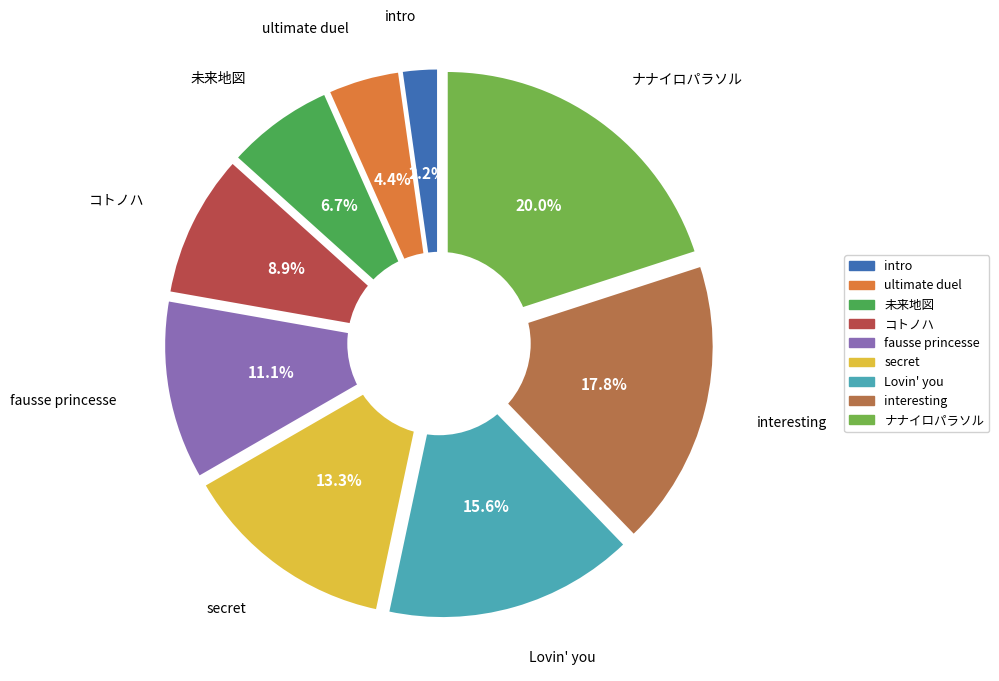

Count the number of slices in the pie.

9